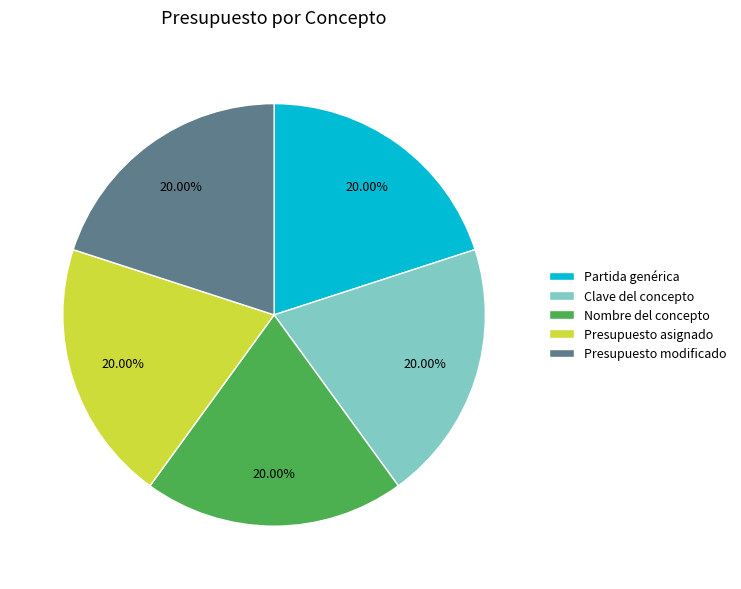

What is the ratio of the value at Presupuesto asignado to the value at Nombre del concepto?

1.0